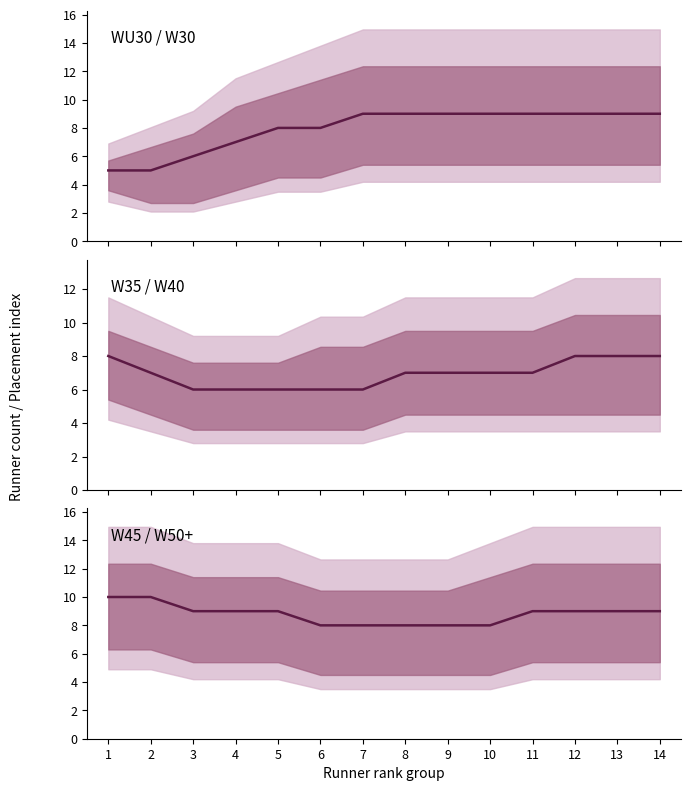

Does the chart have visible grid lines?

No